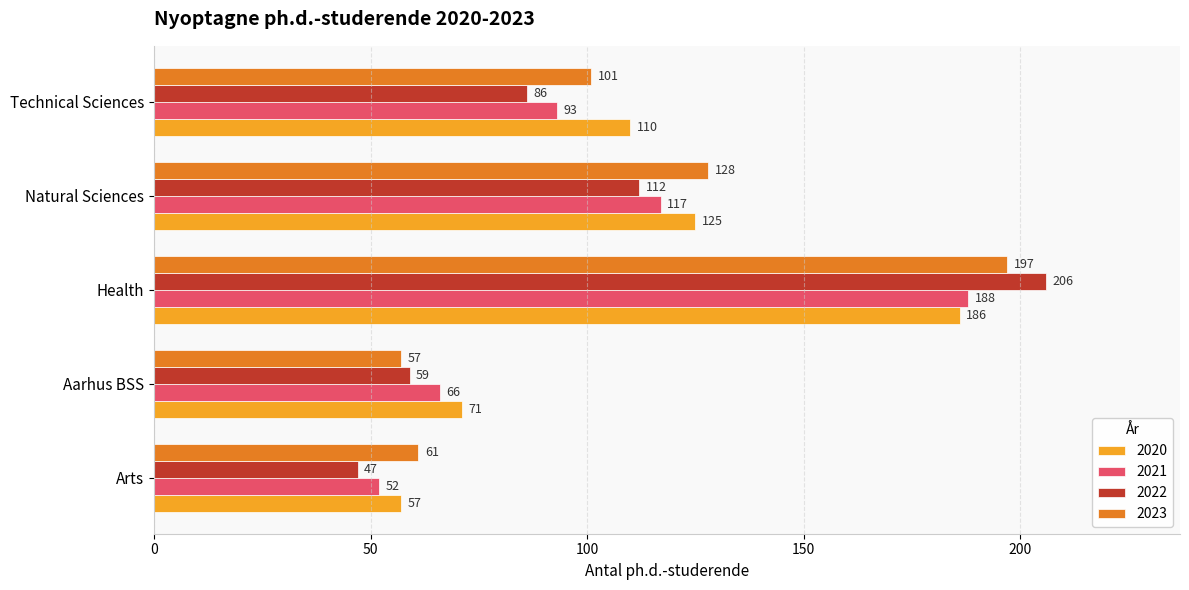

Which series has the largest range (max minus min)?

2022